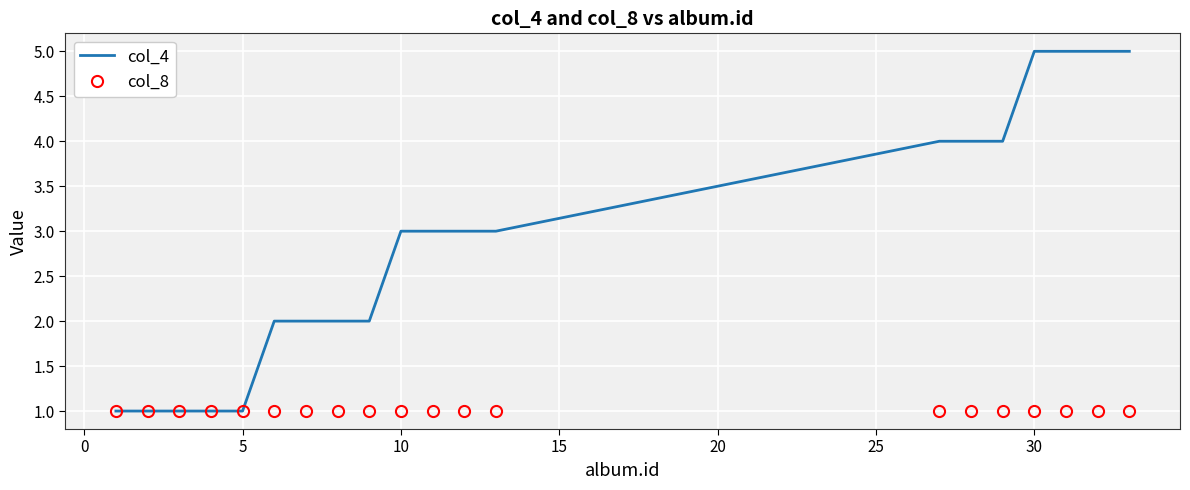

Reading left to right, transcribe all the data shown in this chart.

col_4: 1	1	1	1	1	2	2	2	2	3	3	3	3	4	4	4	5	5	5	5
col_8: 1	1	1	1	1	1	1	1	1	1	1	1	1	1	1	1	1	1	1	1